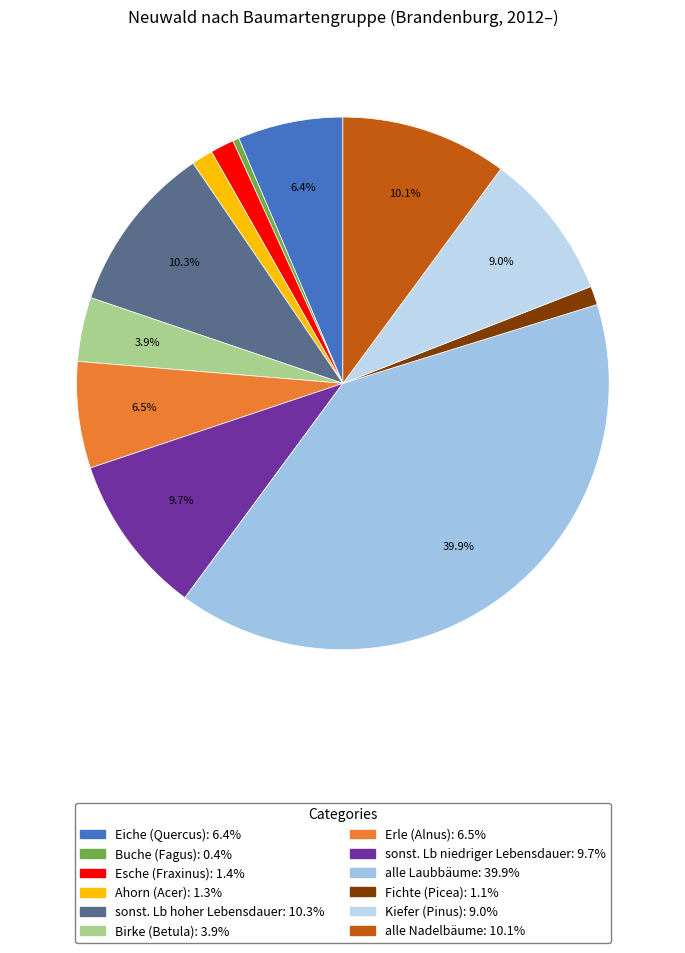

Which category has the biggest portion of the pie?

alle Laubbäume